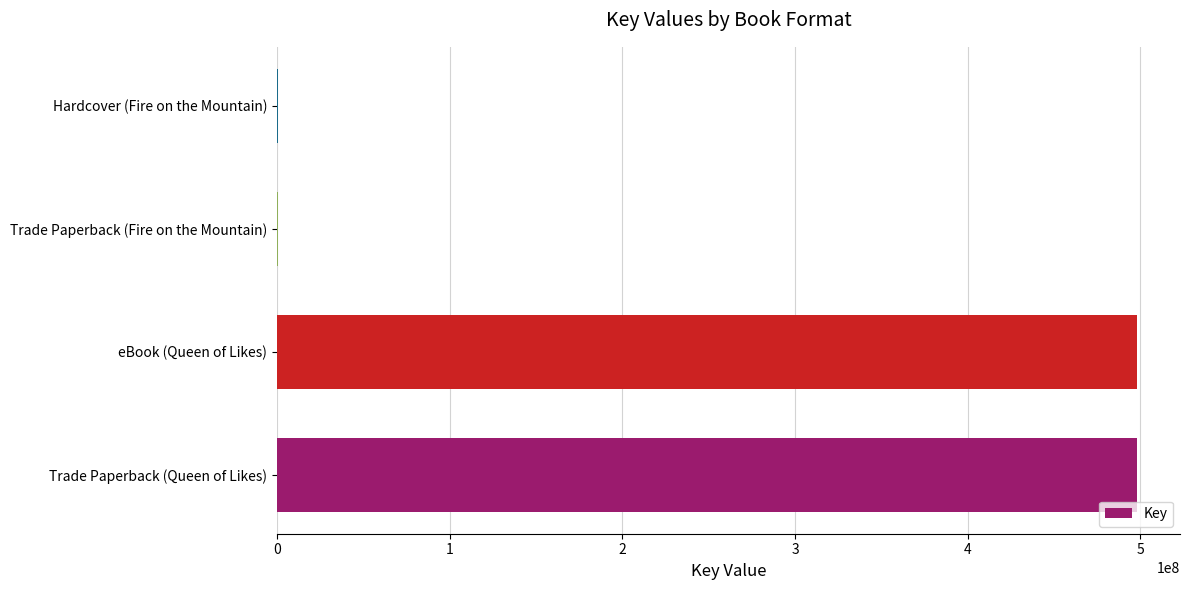

What is the greatest value displayed?

498083119